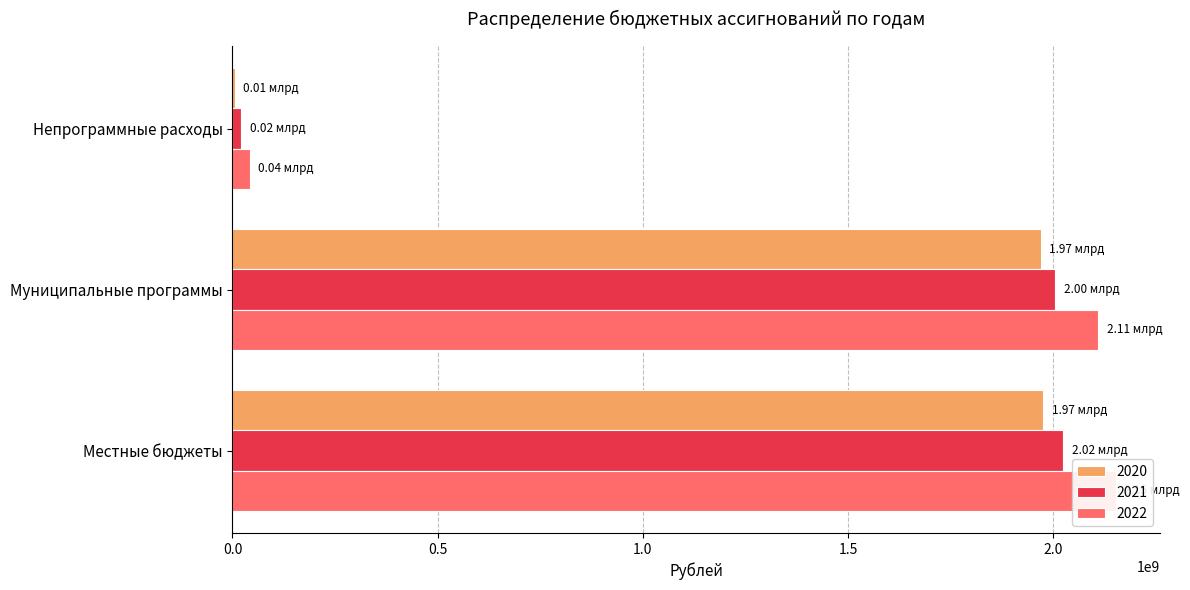

How many categories are shown in the chart?

3